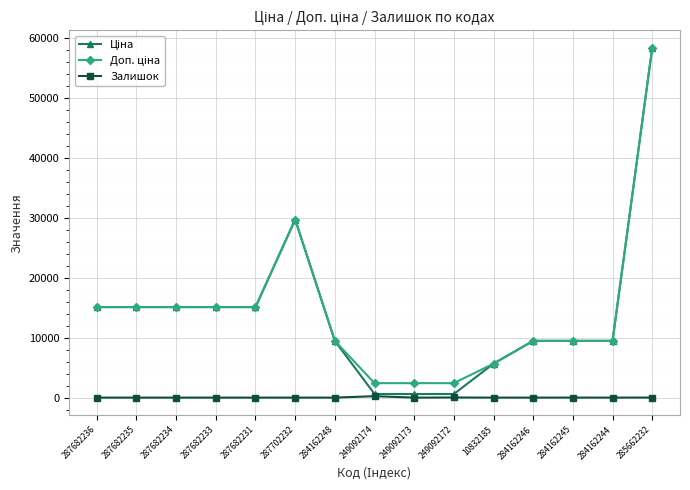

How many categories are shown in the chart?

15